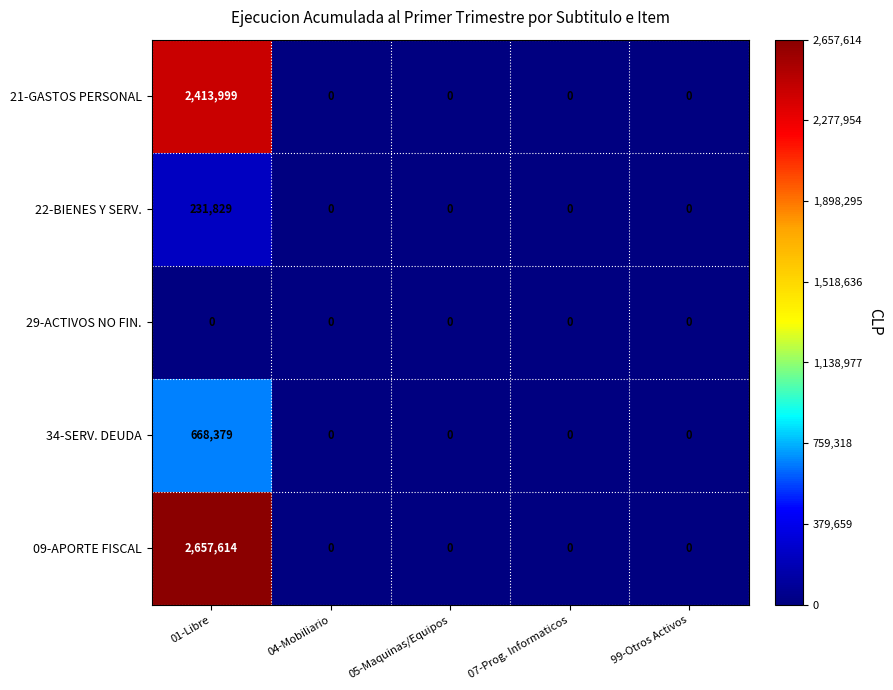

Which series has the widest spread of values?

09-APORTE FISCAL